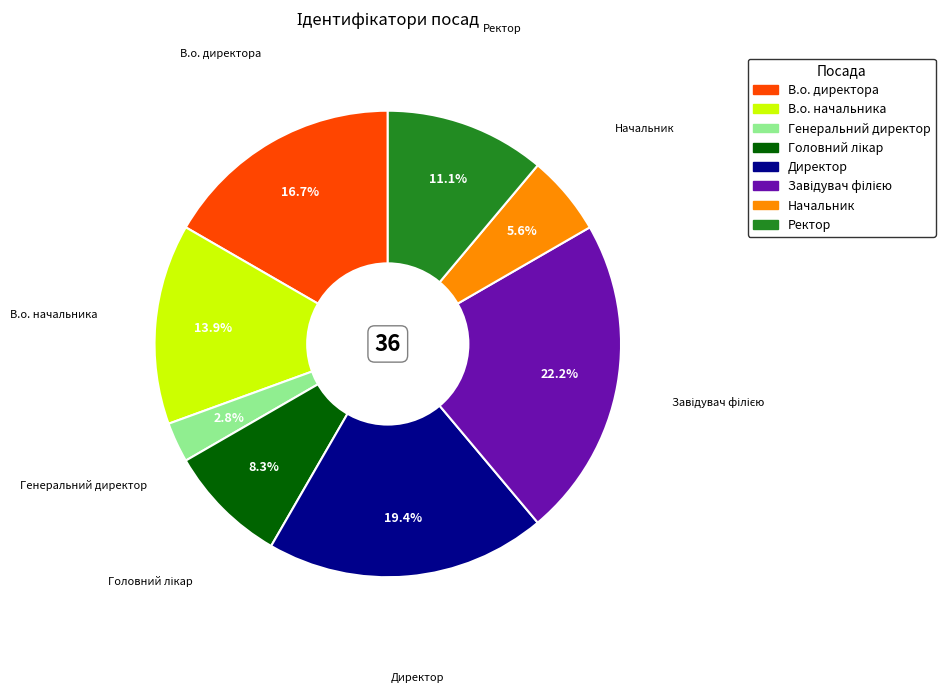

Combined, do В.о. начальника and Начальник account for over 50%?

No